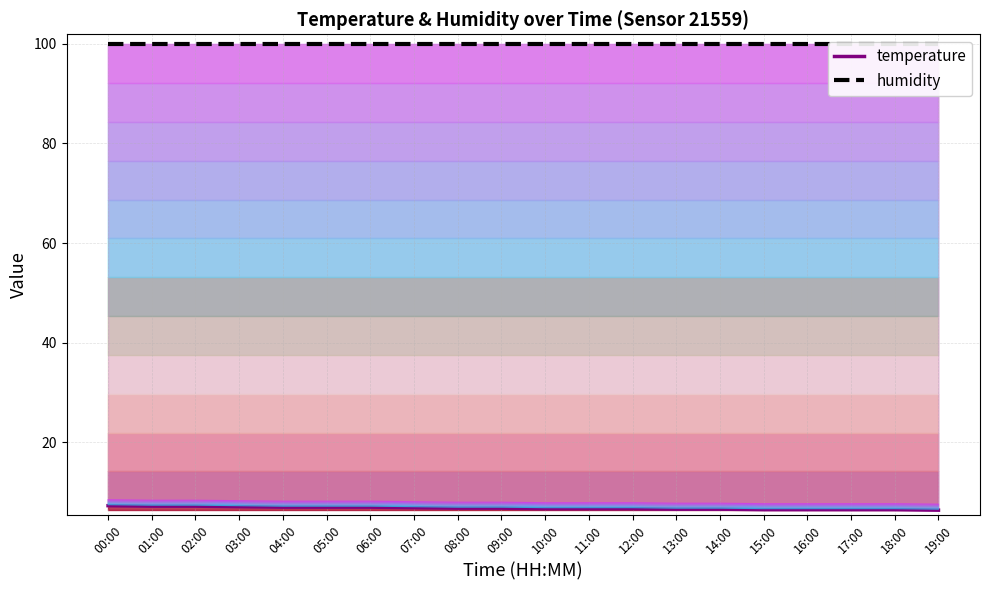

True or false: humidity has more than 2 points higher than both neighbors.

False